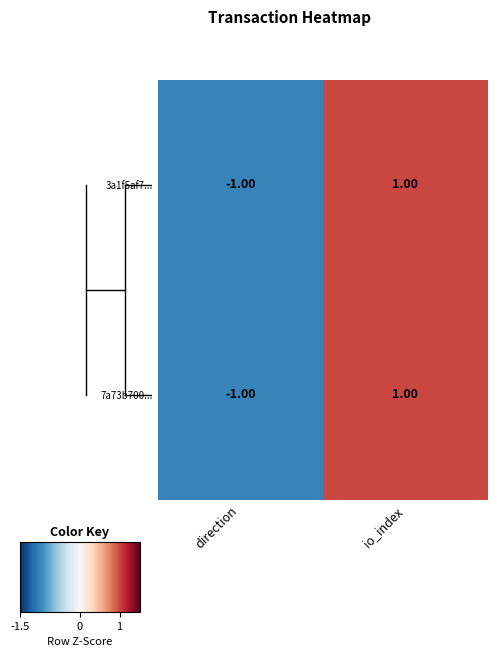

Rank the categories by 7a73b700... value from highest to lowest.

io_index, direction